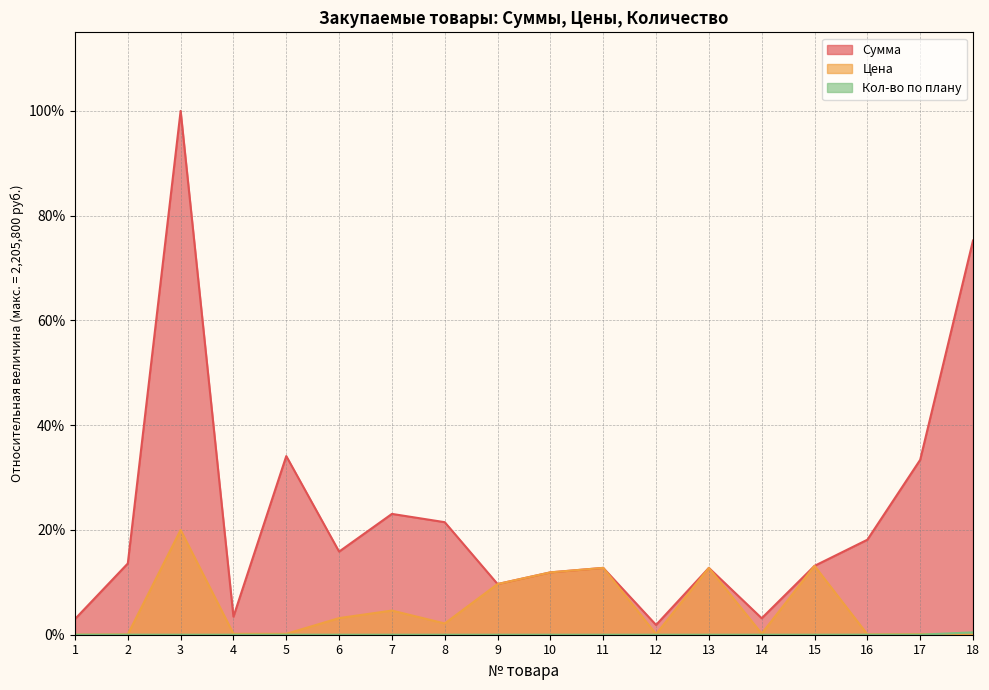

Reading right to left, list all the values displayed in this chart.

Сумма: 18=0.8	17=0.3	16=0.2	15=0.1	14=0.0	13=0.1	12=0.0	11=0.1	10=0.1	9=0.1	8=0.2	7=0.2	6=0.2	5=0.3	4=0.0	3=1.0	2=0.1	1=0.0
Цена: 18=0.0	17=0.0	16=0.0	15=0.1	14=0.0	13=0.1	12=0.0	11=0.1	10=0.1	9=0.1	8=0.0	7=0.0	6=0.0	5=0.0	4=0.0	3=0.2	2=0.0	1=0.0
Кол-во по плану: 18=0.0	17=0.0	16=0.0	15=0.0	14=0.0	13=0.0	12=0.0	11=0.0	10=0.0	9=0.0	8=0.0	7=0.0	6=0.0	5=0.0	4=0.0	3=0.0	2=0.0	1=0.0